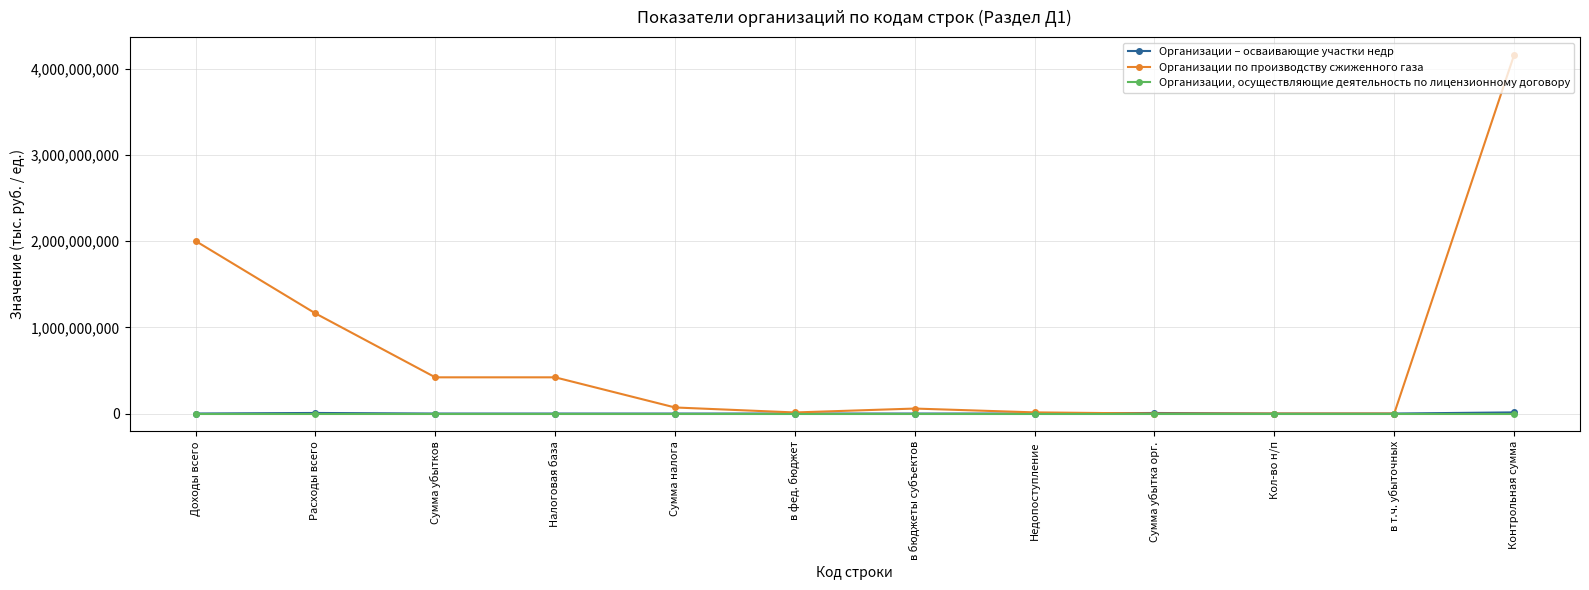

Is this an area chart (filled region under the line)?

No